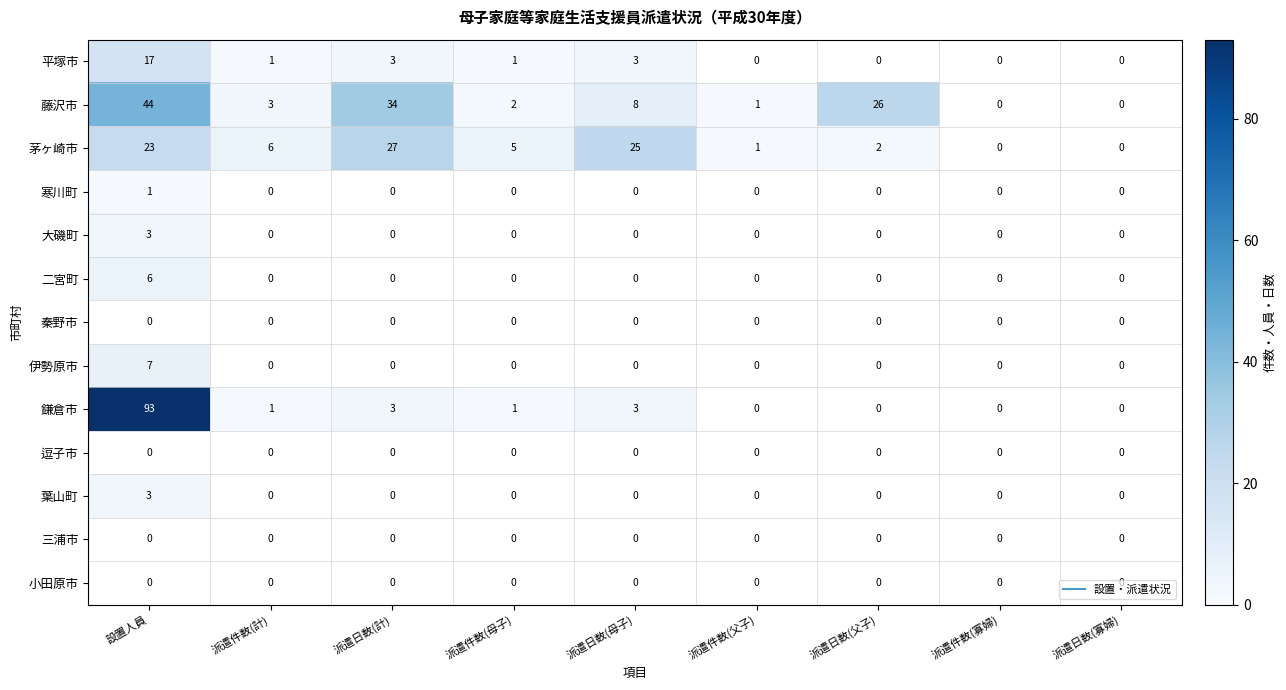

What is the difference between the 茅ヶ崎市 values at 派遣日数(母子) and 派遣日数(父子)?

23